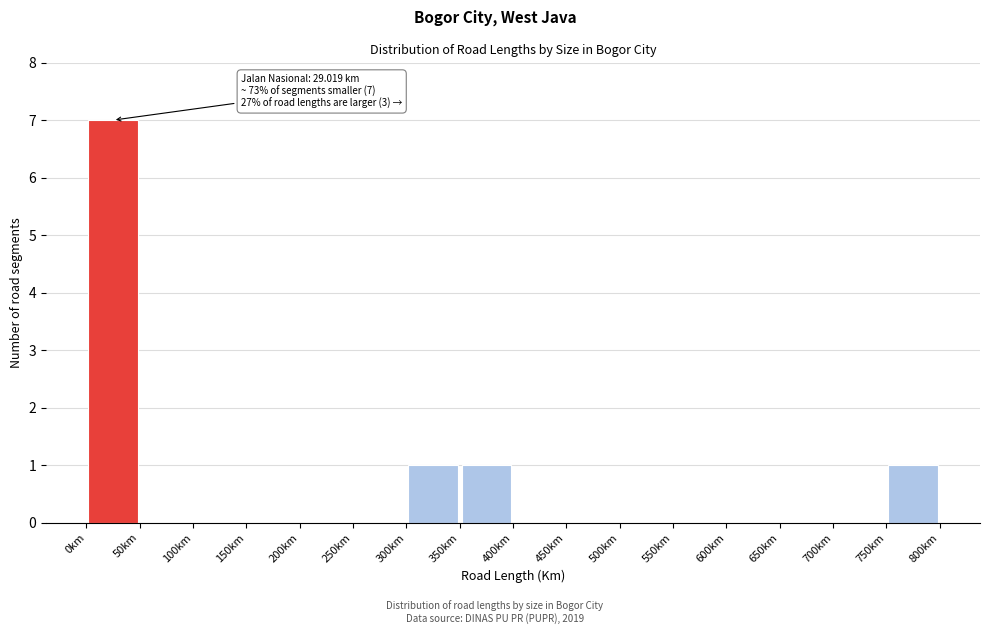

Which range on the x-axis has the tallest bar?

0 to 50